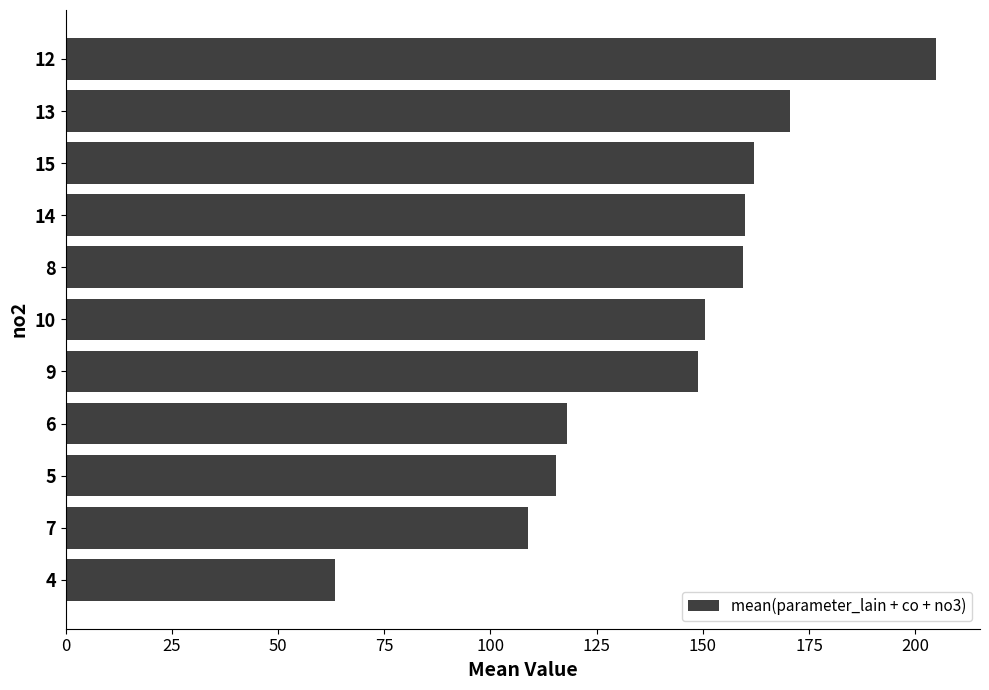

How many values exceed 150?

6